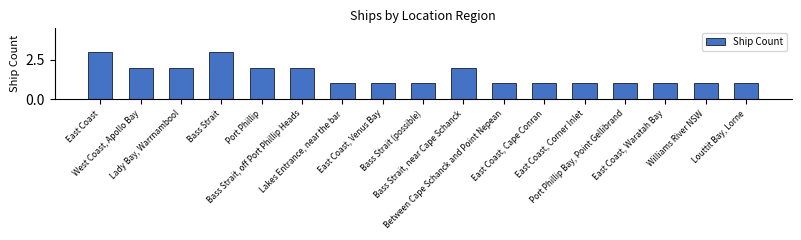

What is the value of the 4th bar from the left?

3